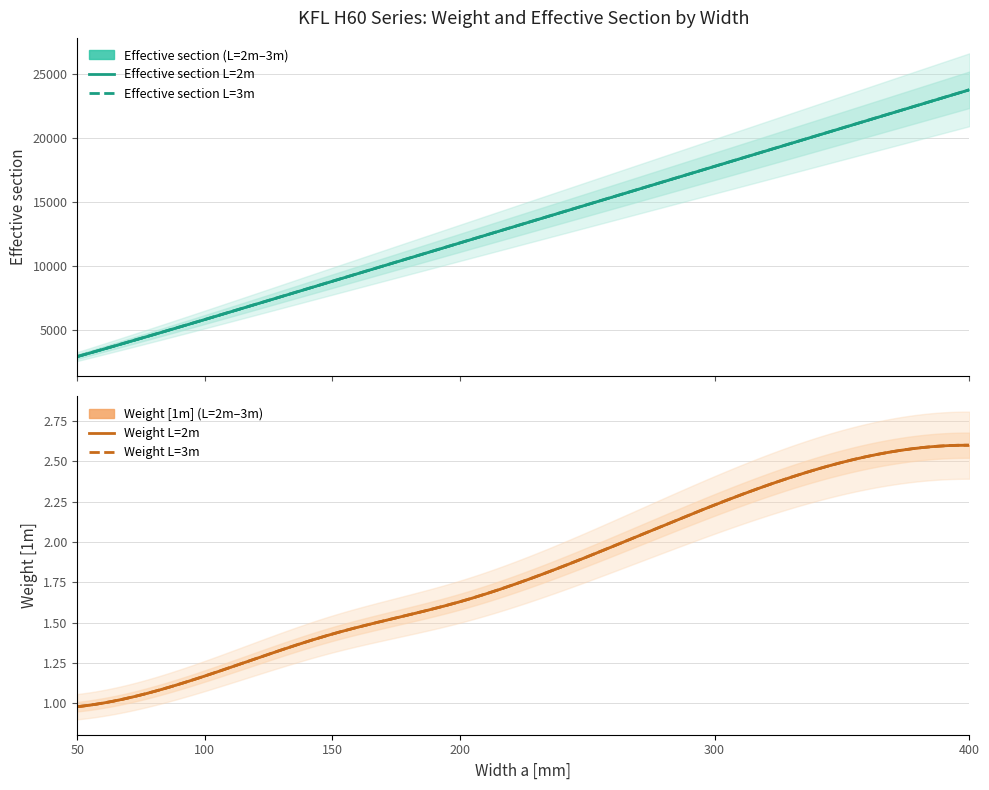

True or false: Effective section and Weight [1m] cross at least once.

False